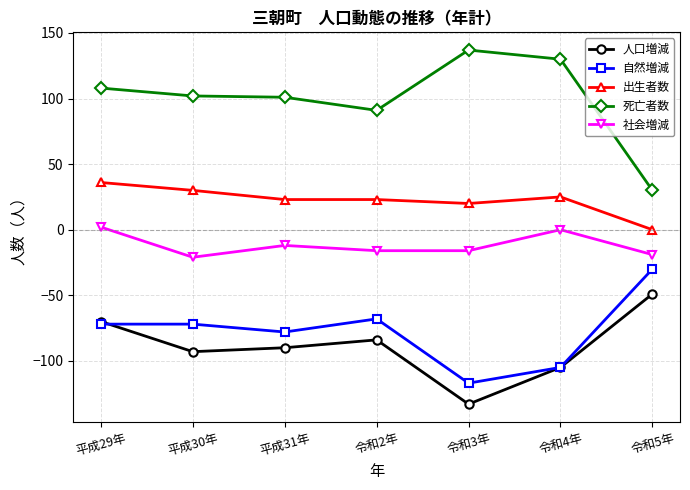

Is this an area chart (filled region under the line)?

No